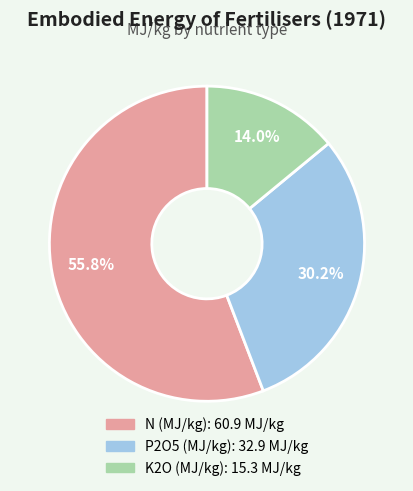

Rank the categories by value from lowest to highest.

K2O (MJ/kg), P2O5 (MJ/kg), N (MJ/kg)